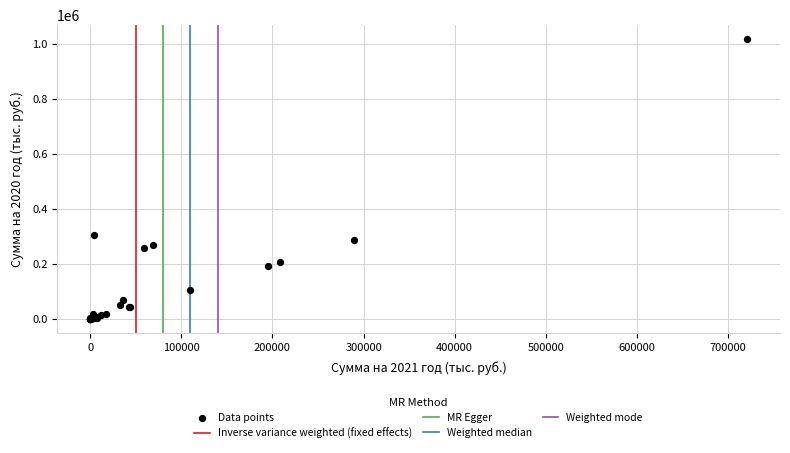

What Y value in the scatter plot is closest to 509702?

305494.9